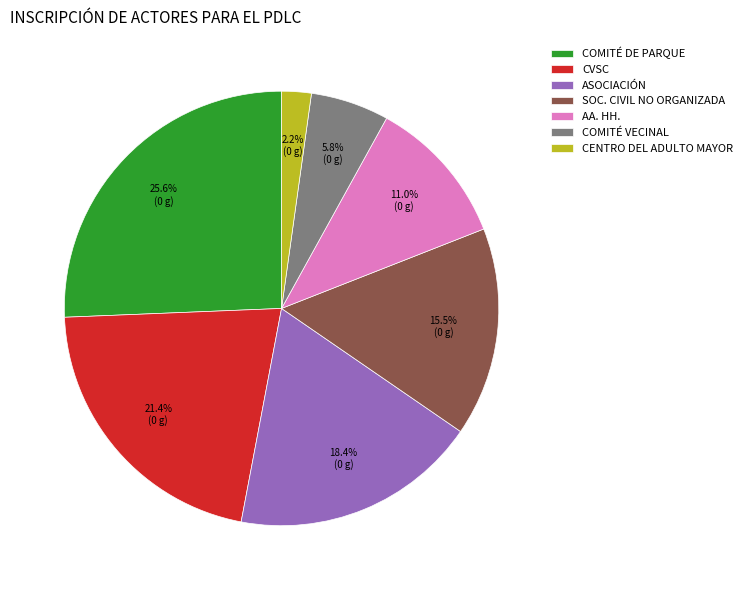

Does any single category account for the majority?

No